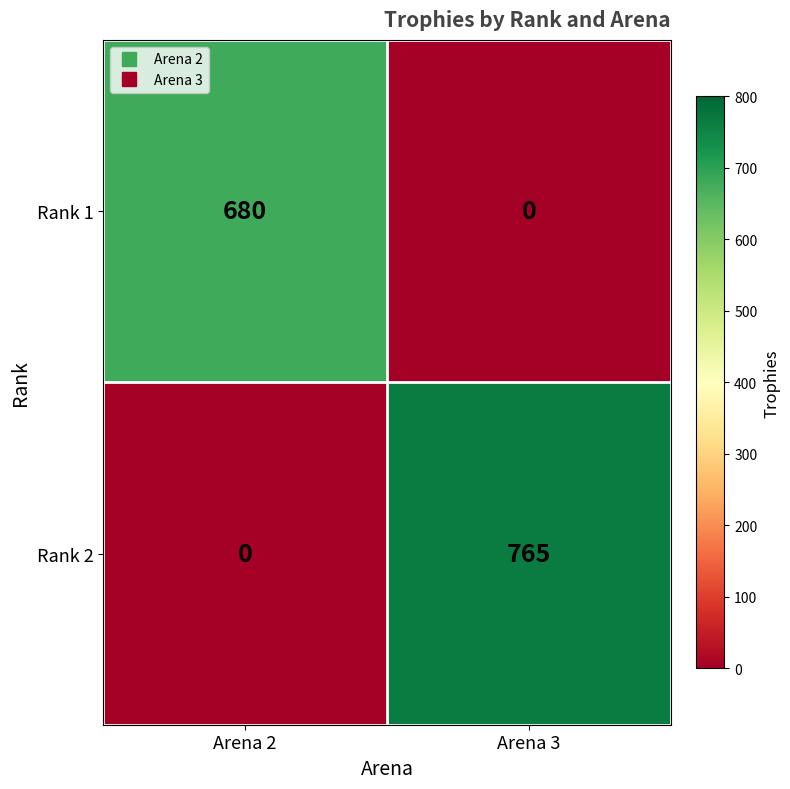

Reading right to left, list all the values displayed in this chart.

Rank 1: 0	680
Rank 2: 765	0